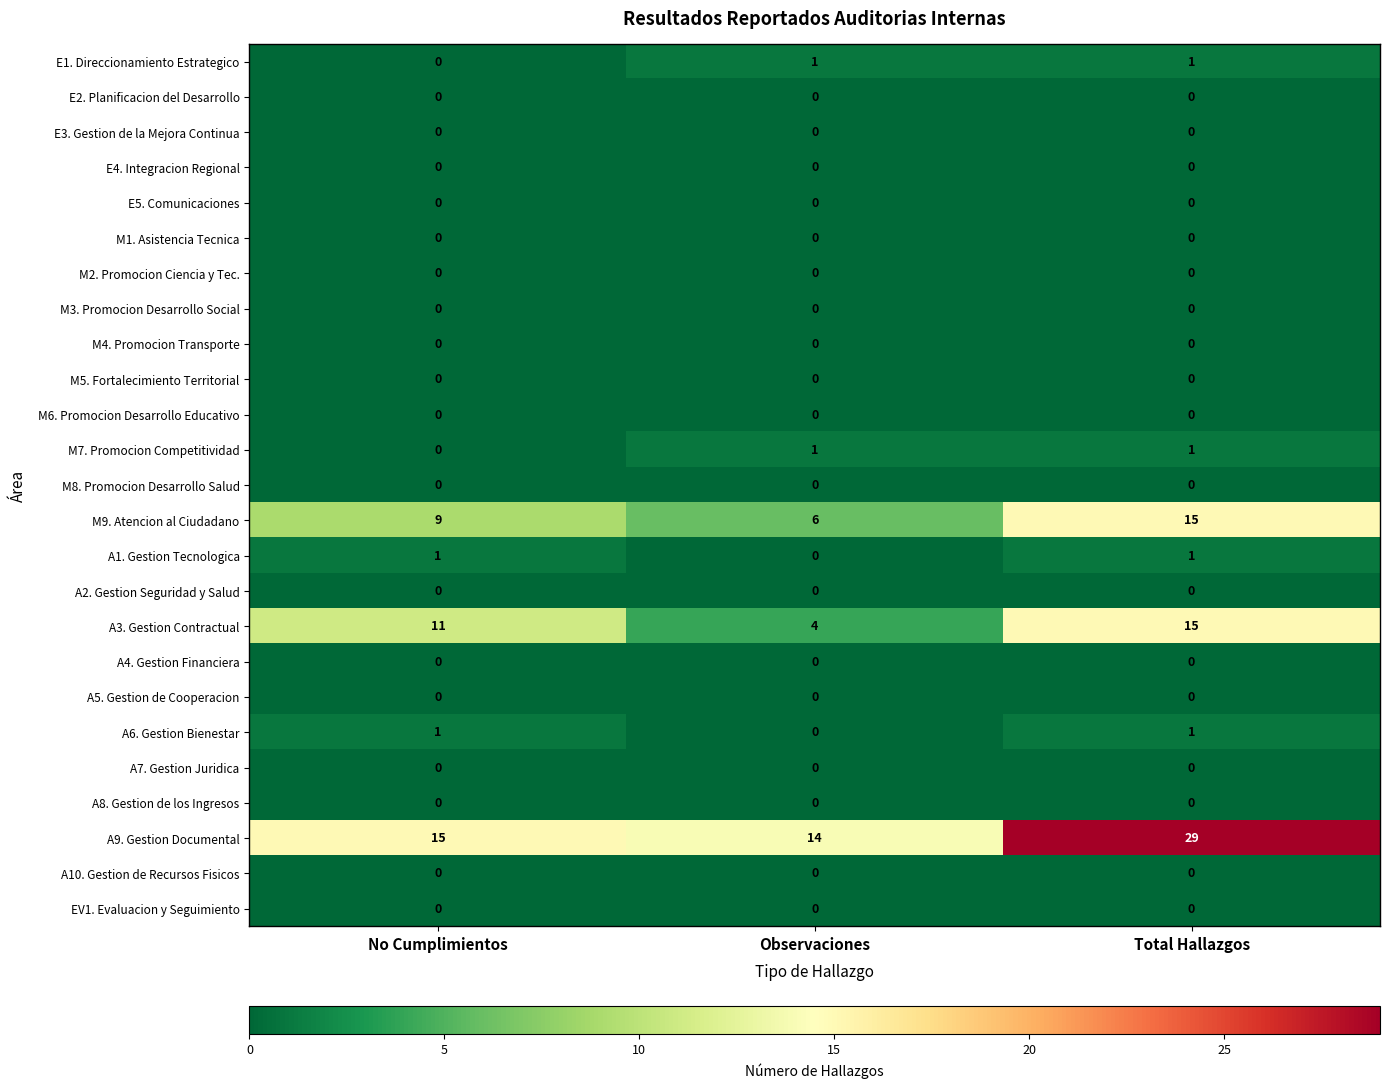

What is the spread (max minus min) of values at No Cumplimientos?

15